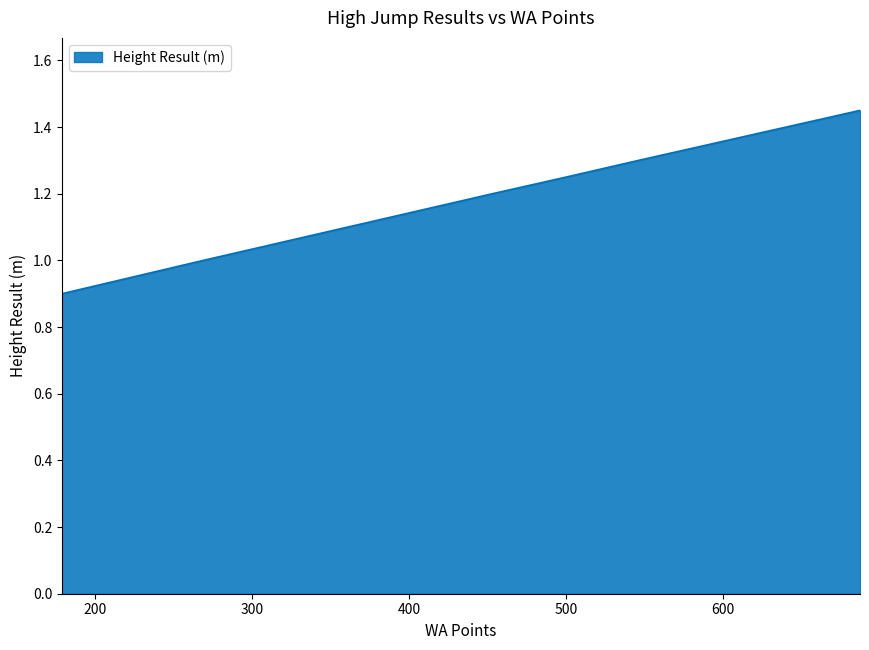

What is the maximum value shown in the chart?

1.4